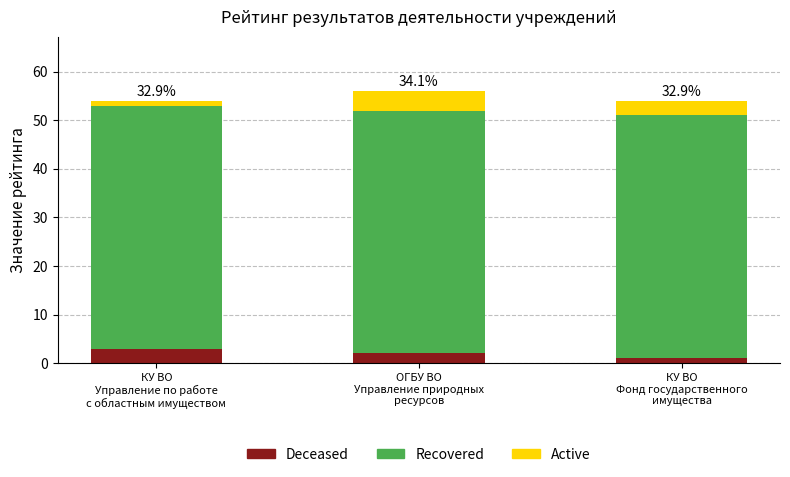

Reading left to right, what are the values for Deceased?

3	2	1